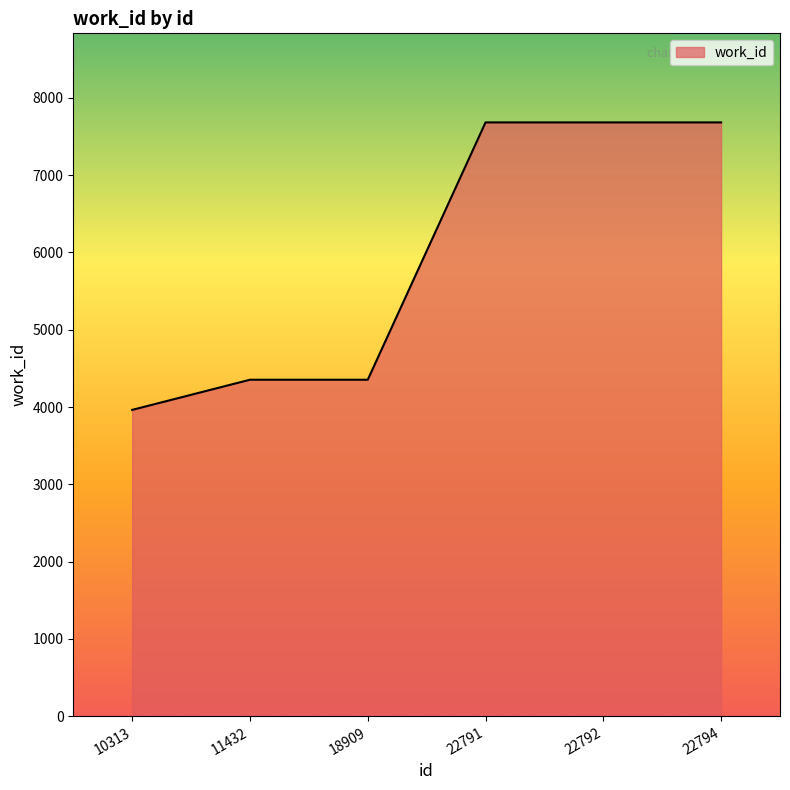

Which has a higher value, 22794 or 18909?

22794